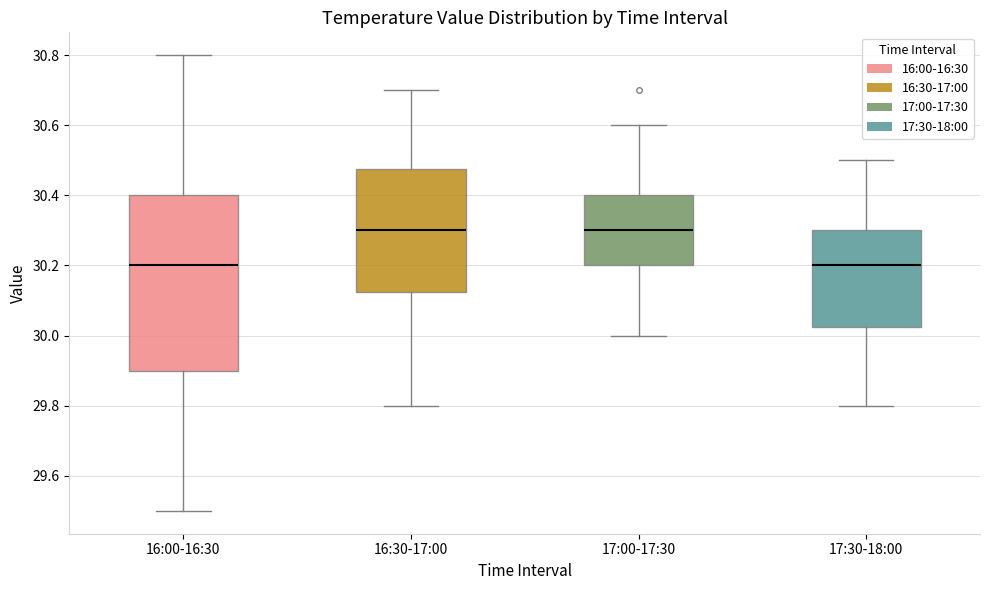

Comparing the boxes themselves (not the whiskers), which one is the tallest?

16:00-16:30